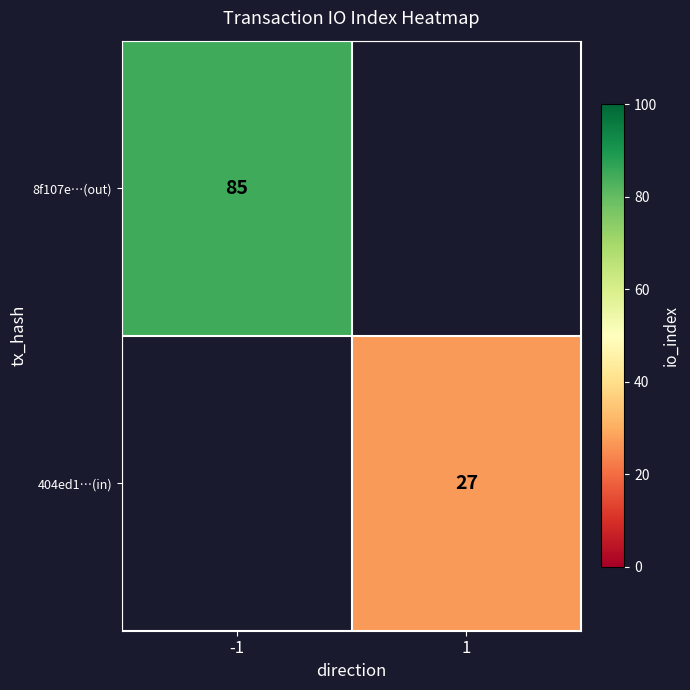

True or false: 404ed1…(in) has a value of 27 at 1.

True